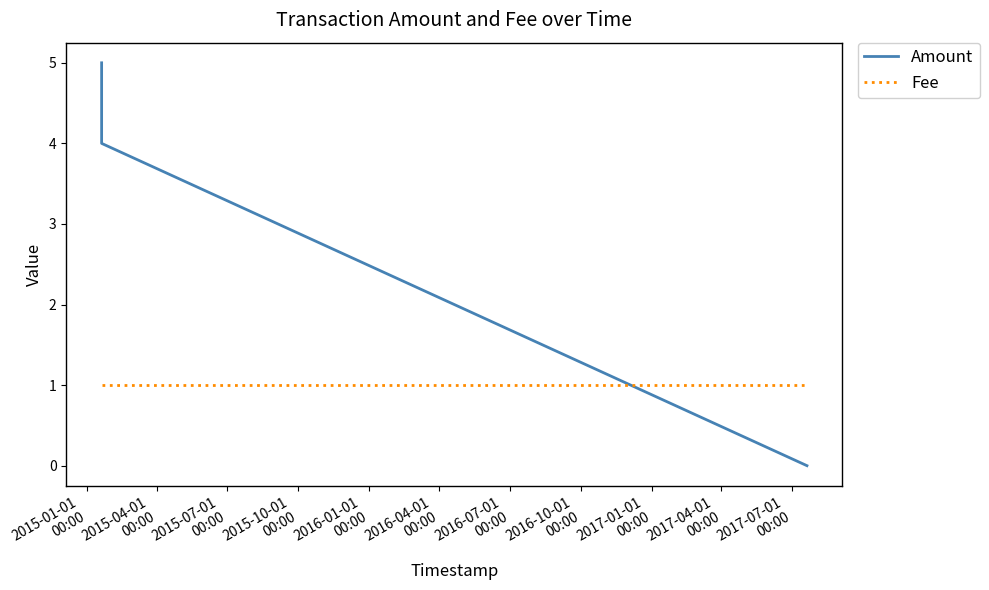

What is the maximum value shown in the chart?

5